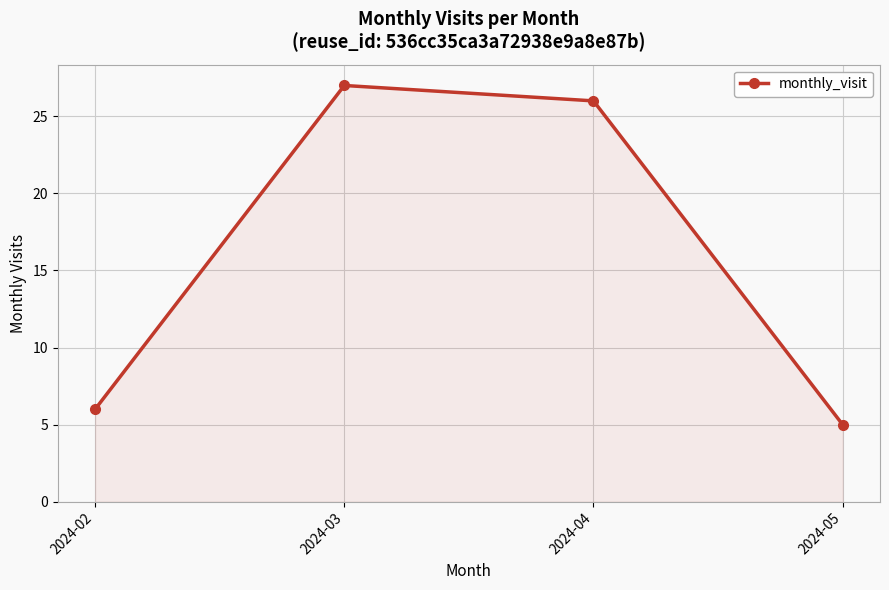

What is the change in value from 2024-02 to 2024-04?

+20